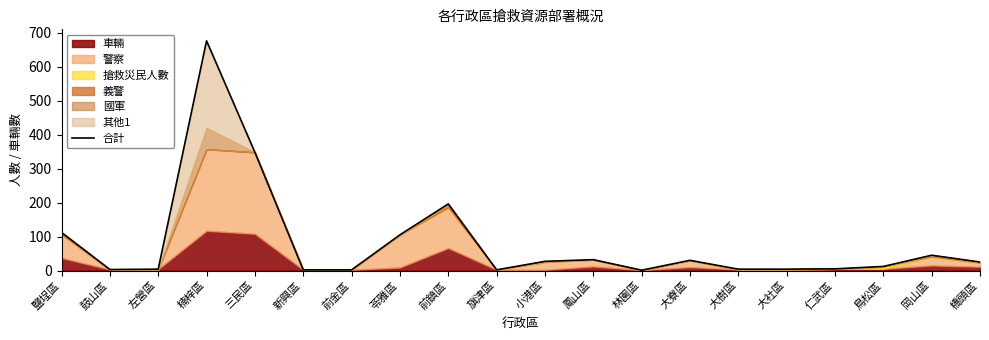

How many lines are shown in the chart?

1